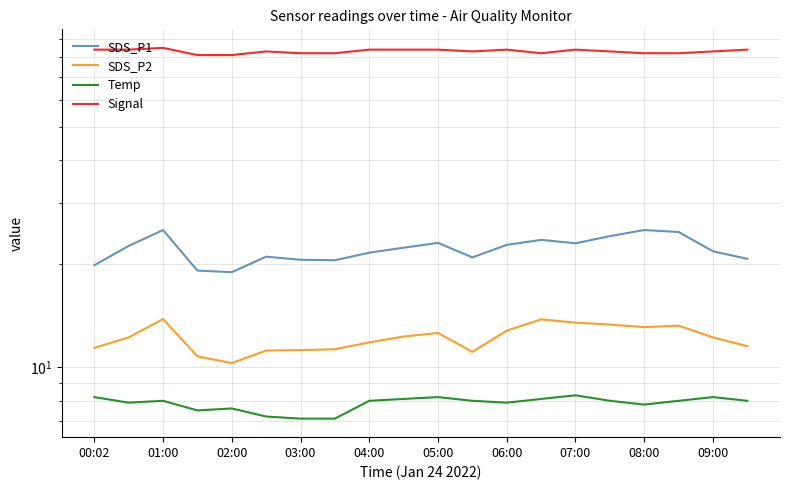

Which series has the widest spread of values?

SDS_P1